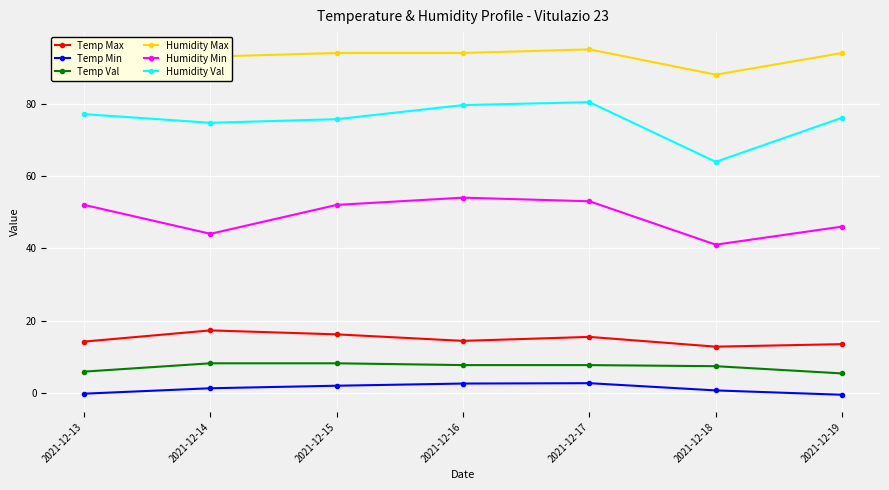

What is the approximate value of Humidity Max at 2021-12-17?

95.0